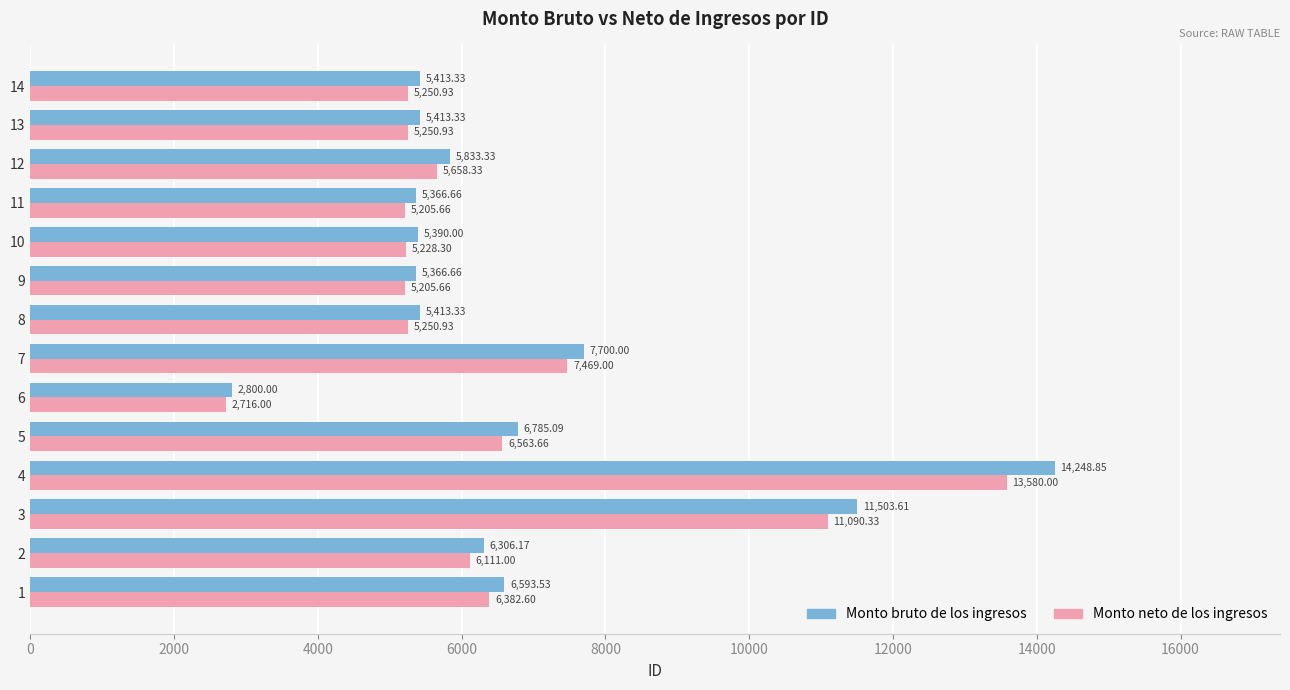

At how many categories does at least one series exceed 4428?

13